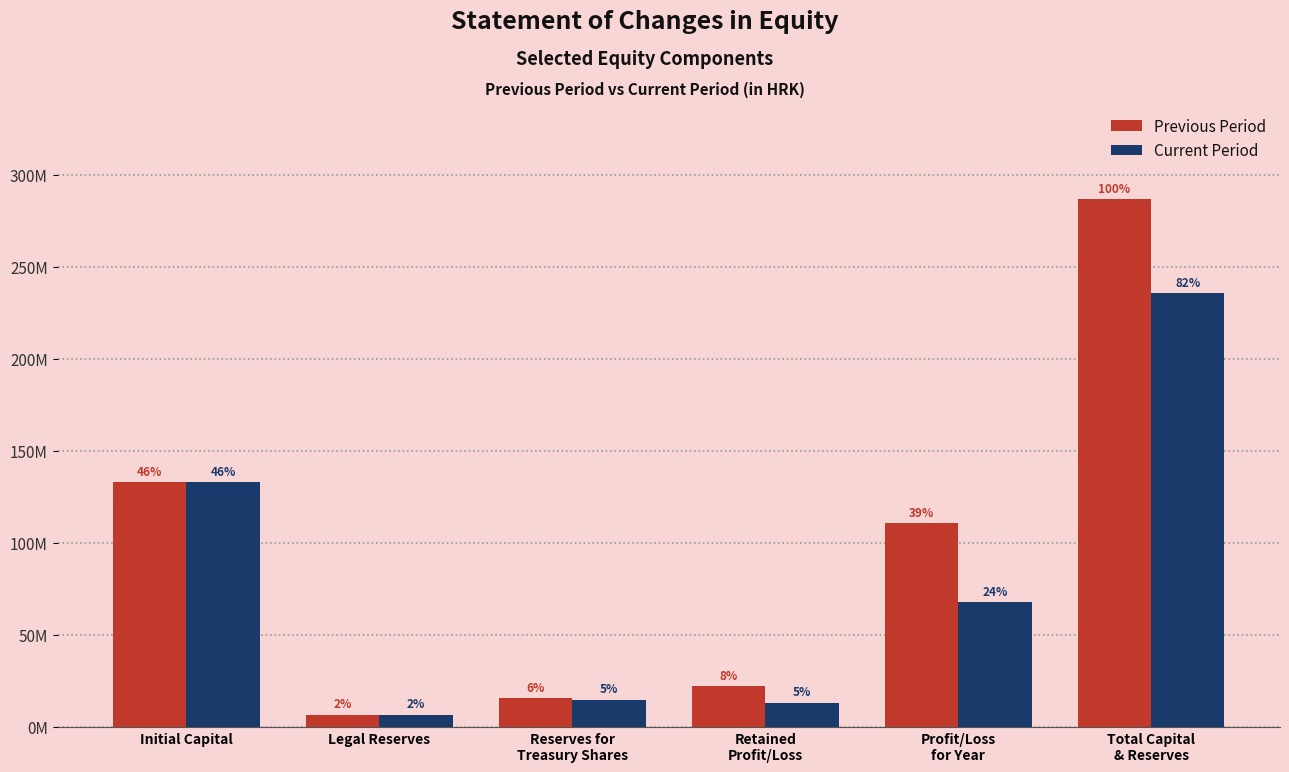

What is the difference between the Current Period values at Reserves for
Treasury Shares and Retained
Profit/Loss?

1645628